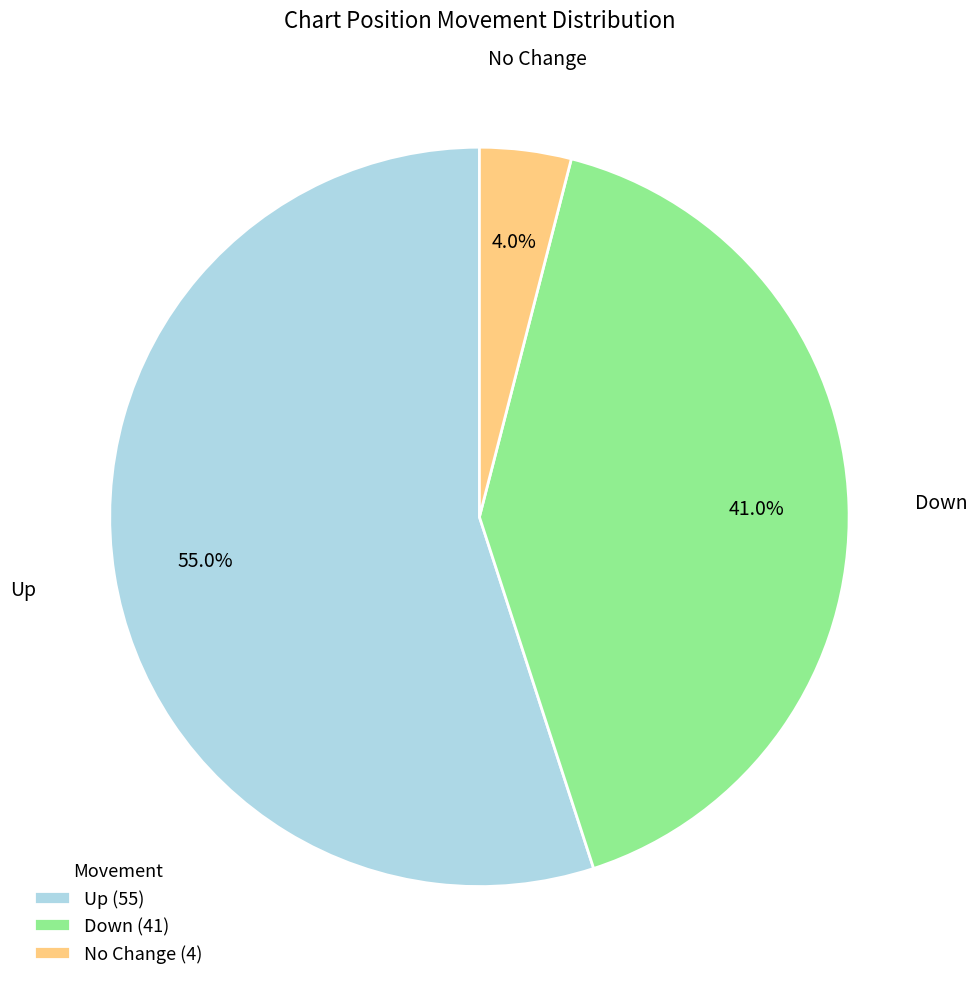

Does any single category account for the majority?

Yes